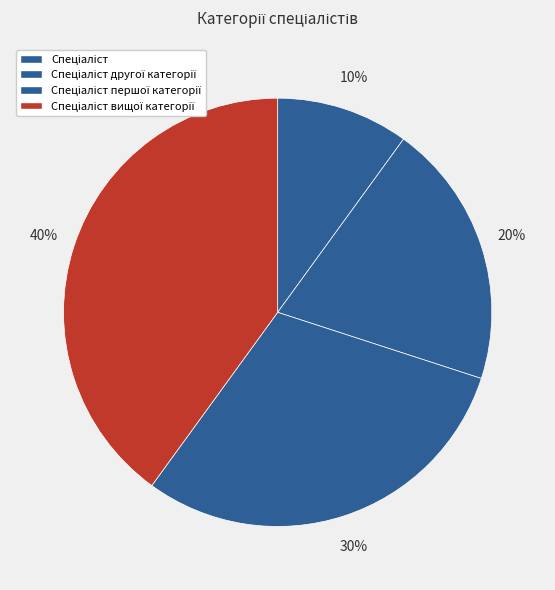

Which slice is the largest?

Спеціаліст вищої категорії